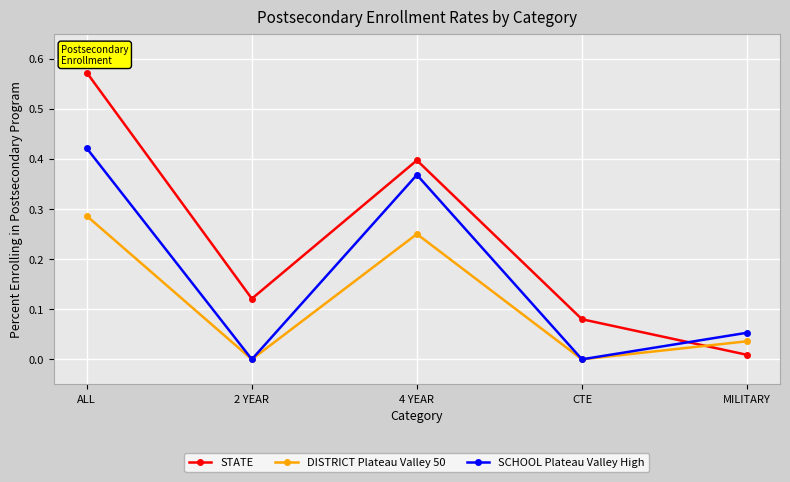

Which series has the largest range (max minus min)?

STATE